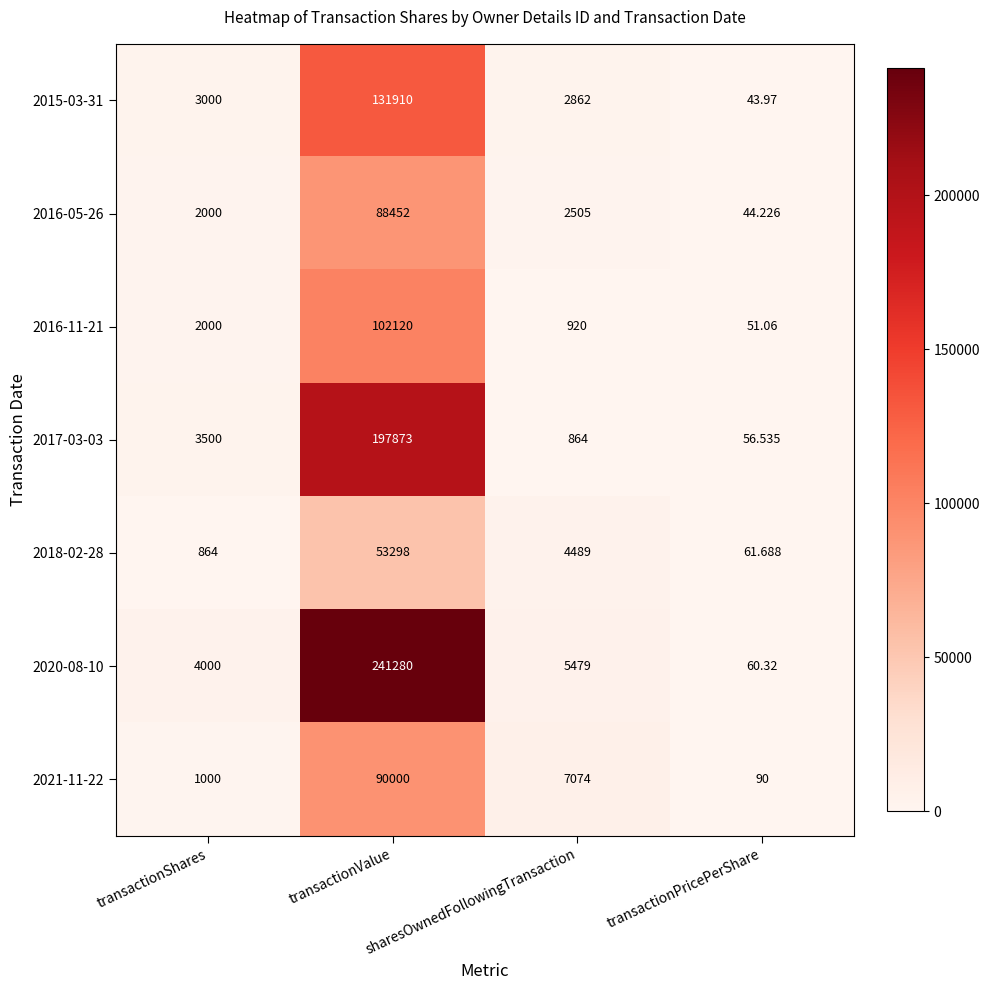

At transactionPricePerShare, list the series in order from smallest to largest.

2015-03-31, 2016-05-26, 2016-11-21, 2017-03-03, 2020-08-10, 2018-02-28, 2021-11-22